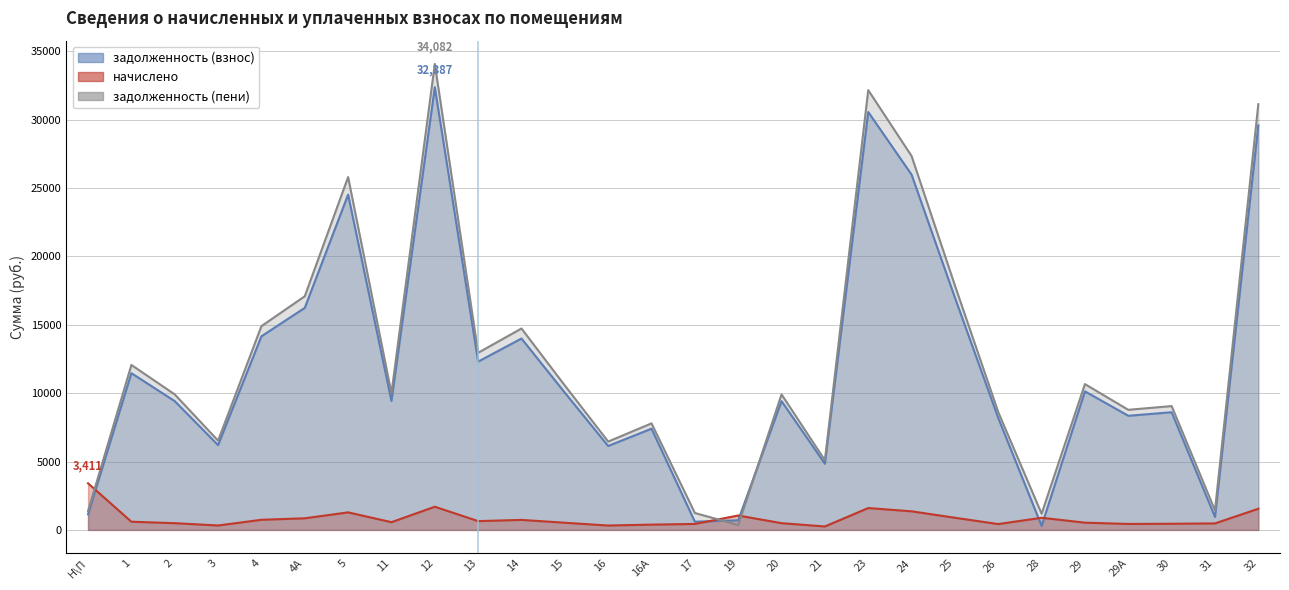

At which label is начислено closest to 1831?

12